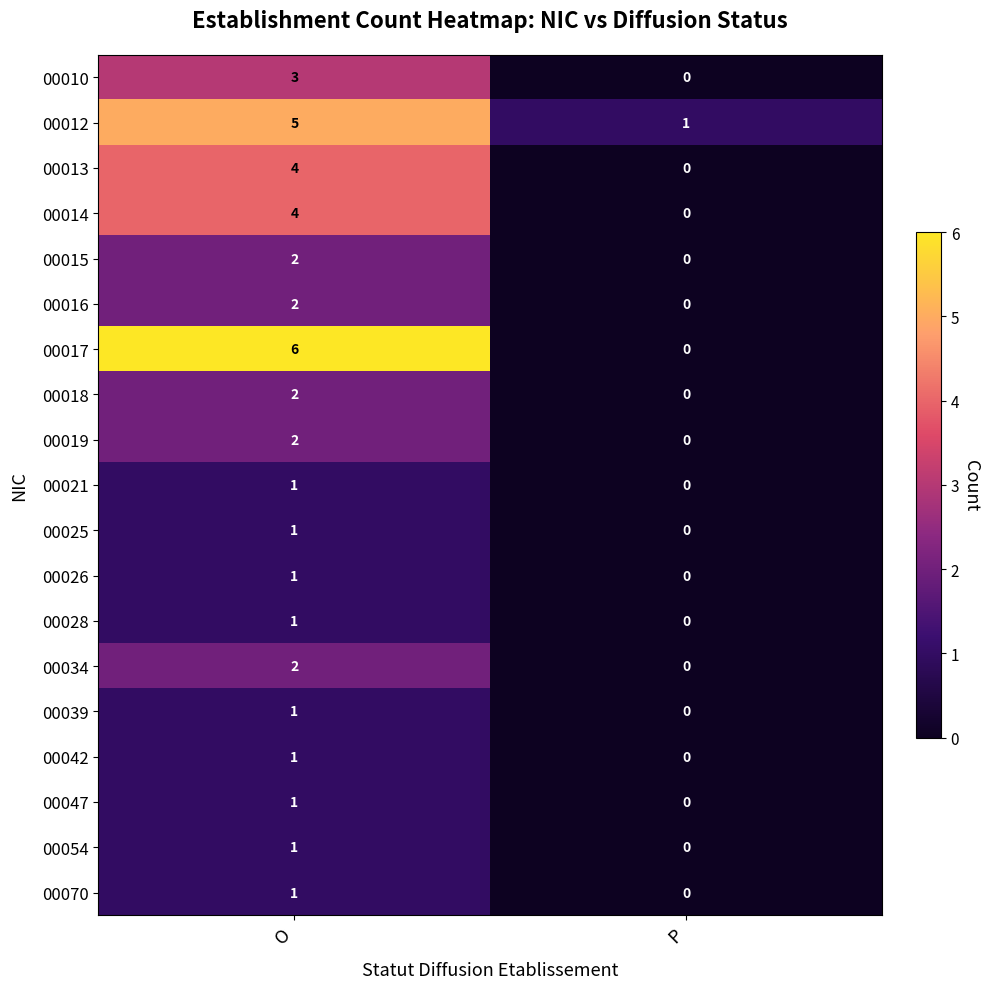

At how many categories does at least one series exceed 3?

1